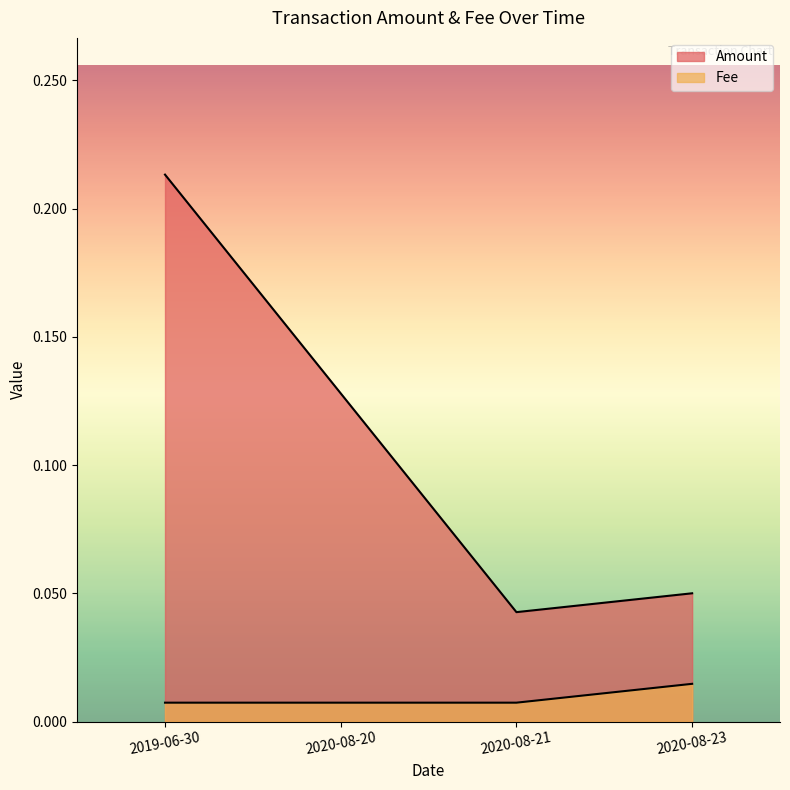

Reading right to left, extract all data points from this chart.

Amount: 0.1	0.0	0.1	0.2
Fee: 0.0	0.0	0.0	0.0